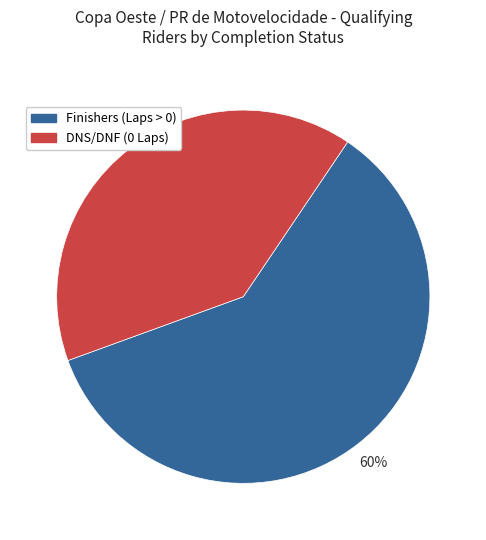

How many slices are in this pie chart?

2